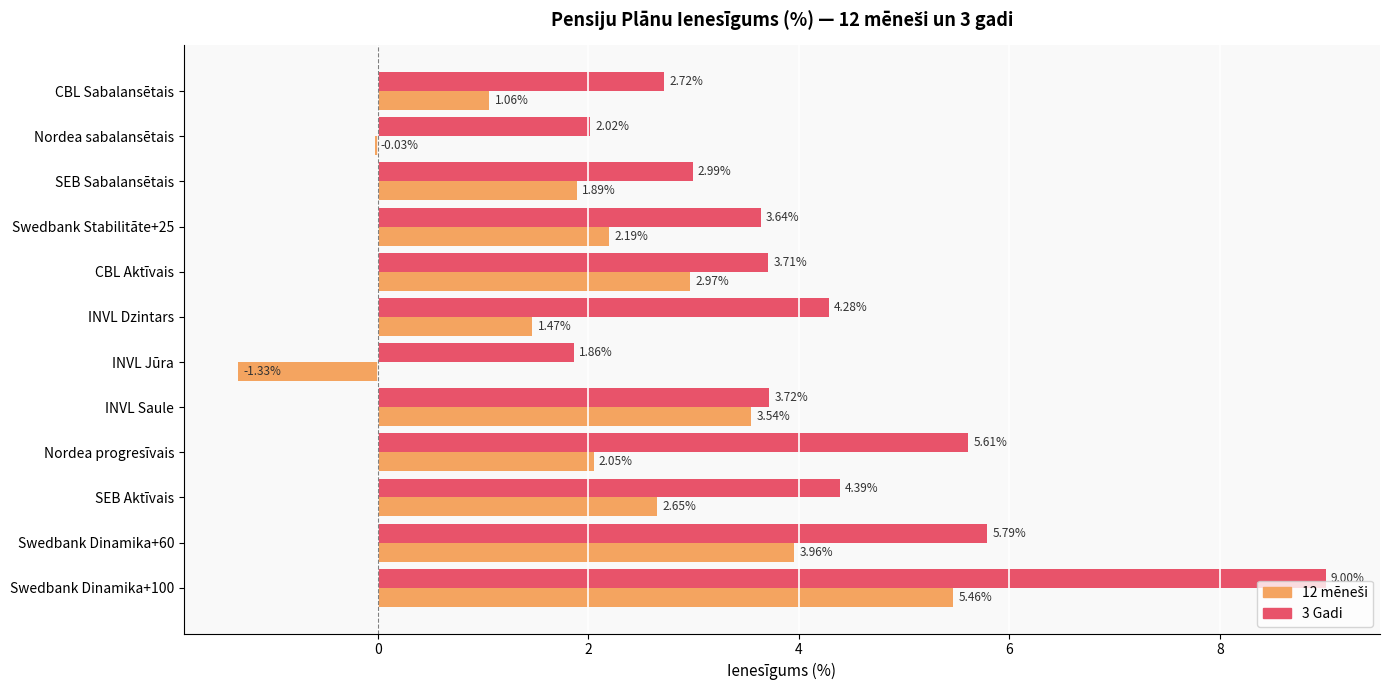

What is the sum of the 3 Gadi values at Swedbank Dinamika+100 and INVL Saule?

12.7